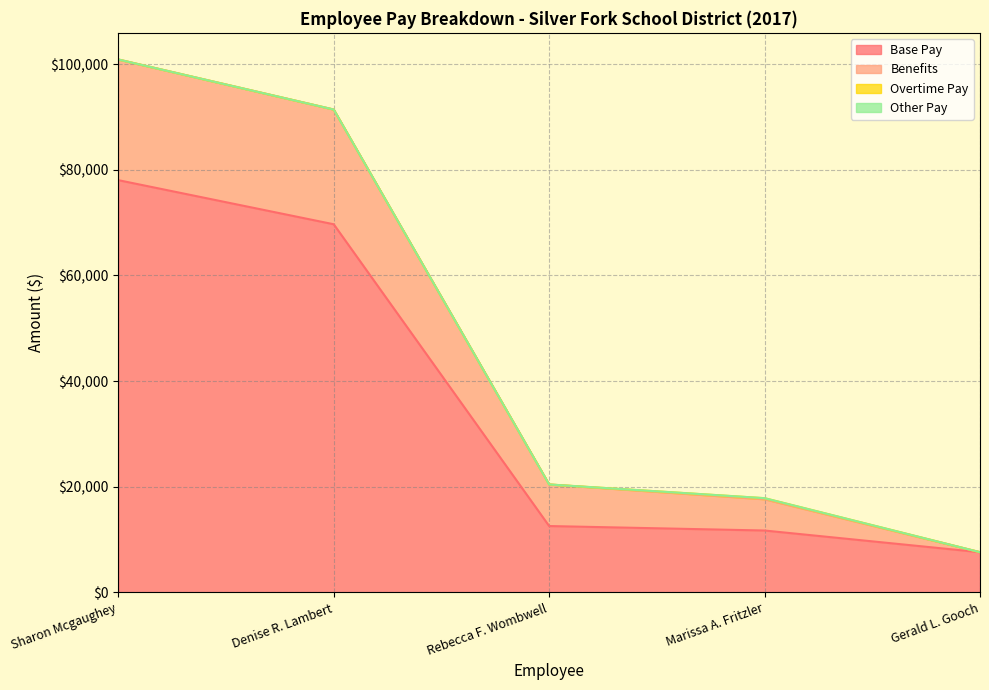

True or false: Base Pay has more than 2 interior local peaks.

False